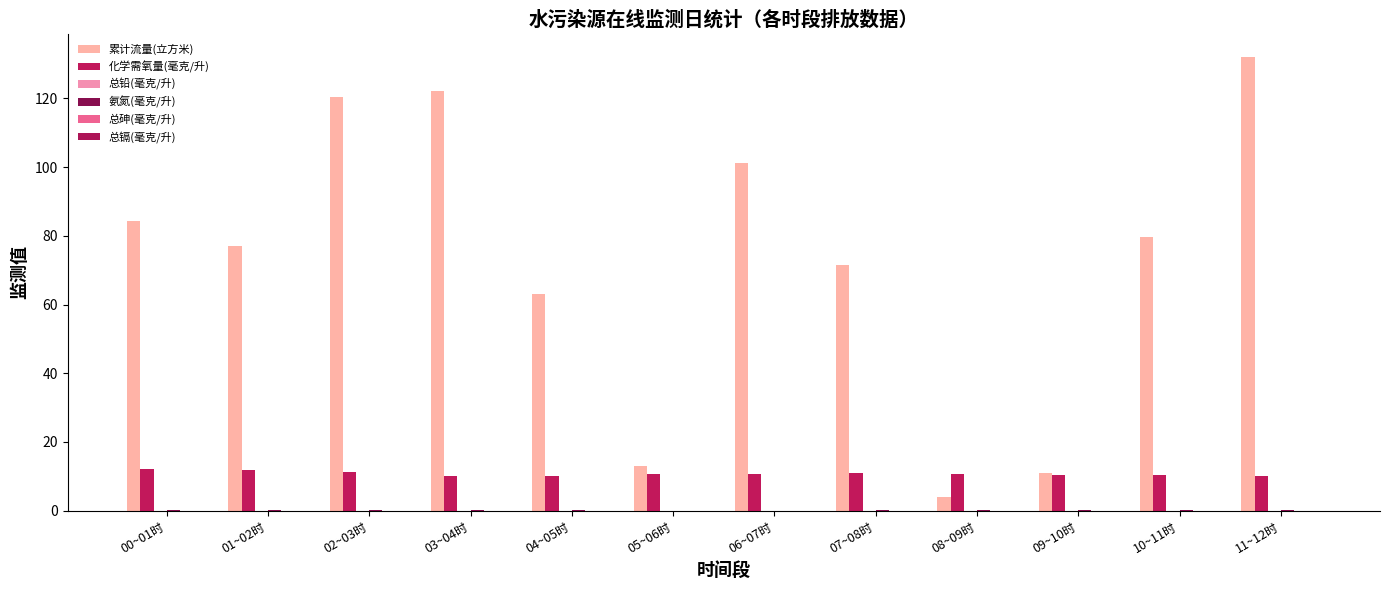

How many data points does each series have?

12